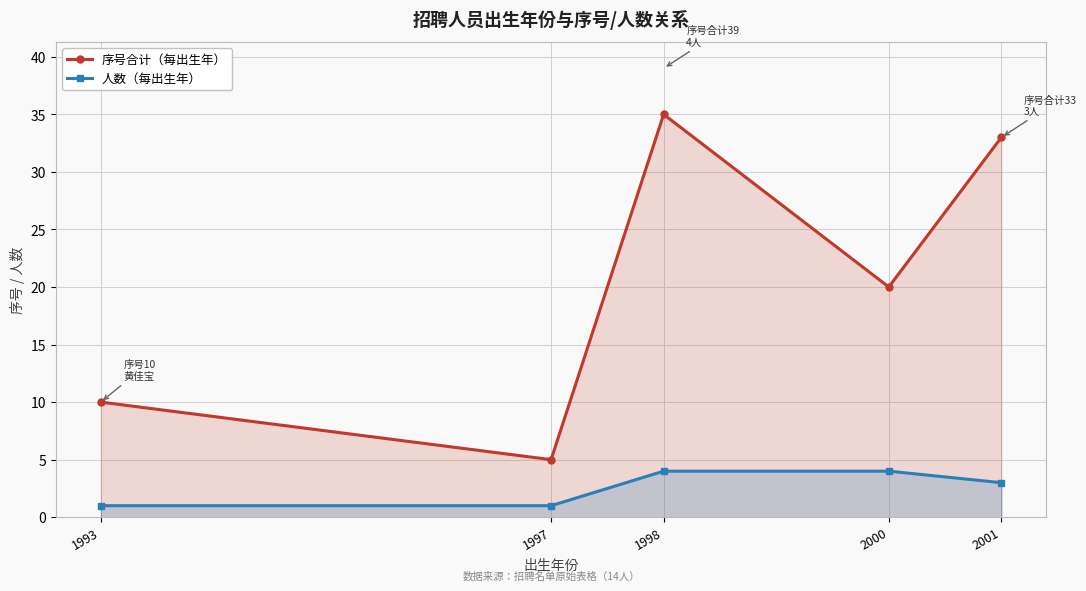

The 人数（每出生年） series shows 1 at 1997. True or false?

True